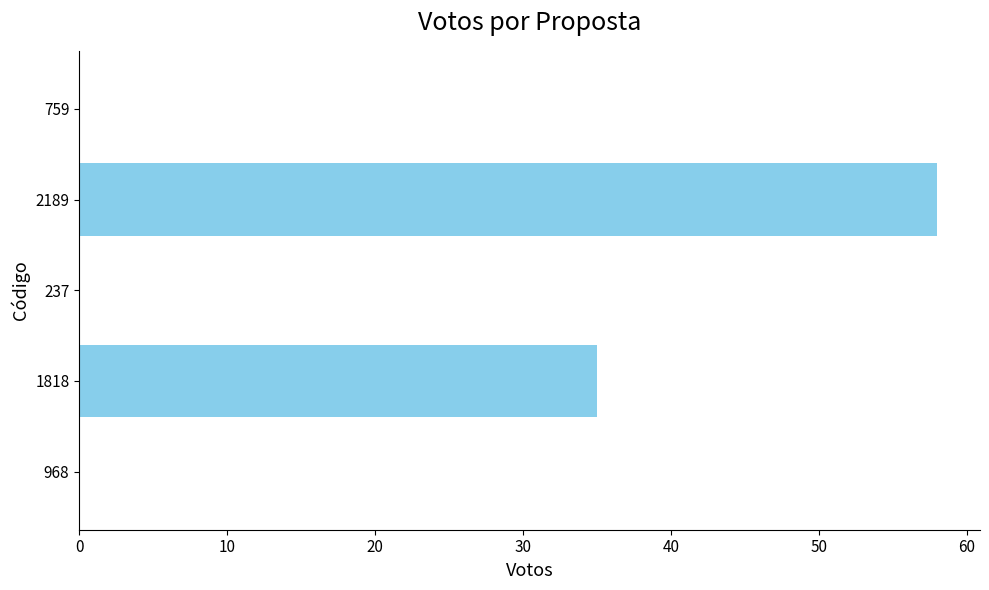

True or false: the data shows 9 at 1818.

False